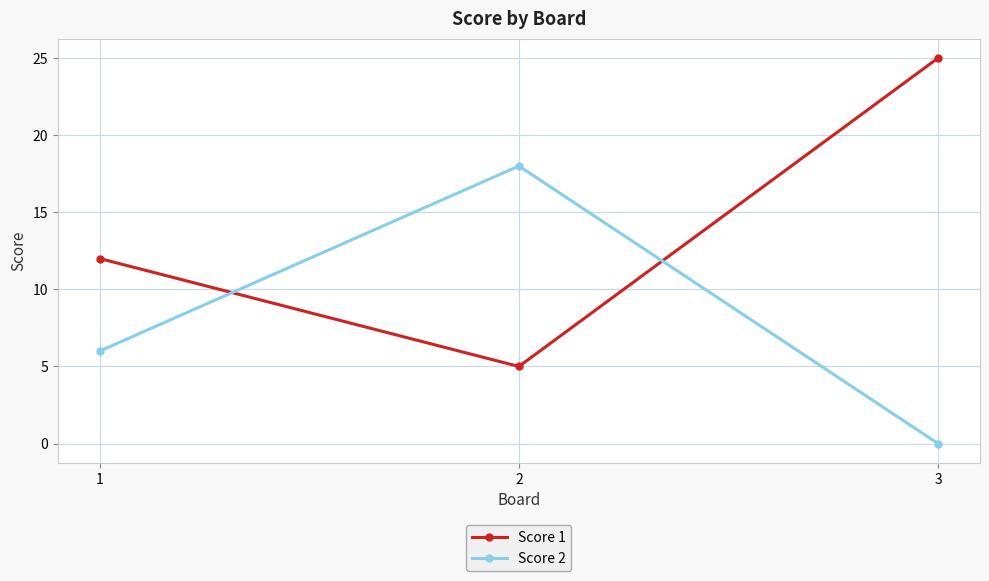

How many data points does each series have?

3